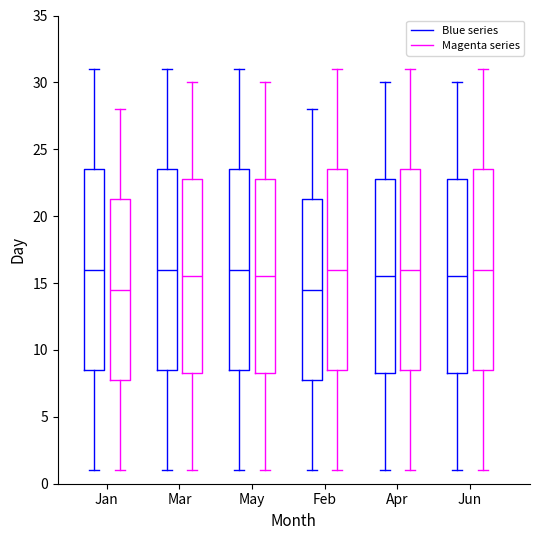

Reading left to right, transcribe this box plot: for each box, give where its median line is, the range the box spans, and where its two whiskers end, as read against the y-axis. The values are not printed on the chart, so give them approximately, as read against the axis.

Jan (Blue series): median 16.0, box 8.5 to 23.5, whiskers 1.0 to 31.0
Jan (Magenta series): median 14.5, box 8.0 to 21.5, whiskers 1.0 to 28.0
Mar (Blue series): median 16.0, box 8.5 to 23.5, whiskers 1.0 to 31.0
Mar (Magenta series): median 15.5, box 8.5 to 23.0, whiskers 1.0 to 30.0
May (Blue series): median 16.0, box 8.5 to 23.5, whiskers 1.0 to 31.0
May (Magenta series): median 15.5, box 8.5 to 23.0, whiskers 1.0 to 30.0
Feb (Blue series): median 14.5, box 8.0 to 21.5, whiskers 1.0 to 28.0
Feb (Magenta series): median 16.0, box 8.5 to 23.5, whiskers 1.0 to 31.0
Apr (Blue series): median 15.5, box 8.5 to 23.0, whiskers 1.0 to 30.0
Apr (Magenta series): median 16.0, box 8.5 to 23.5, whiskers 1.0 to 31.0
Jun (Blue series): median 15.5, box 8.5 to 23.0, whiskers 1.0 to 30.0
Jun (Magenta series): median 16.0, box 8.5 to 23.5, whiskers 1.0 to 31.0